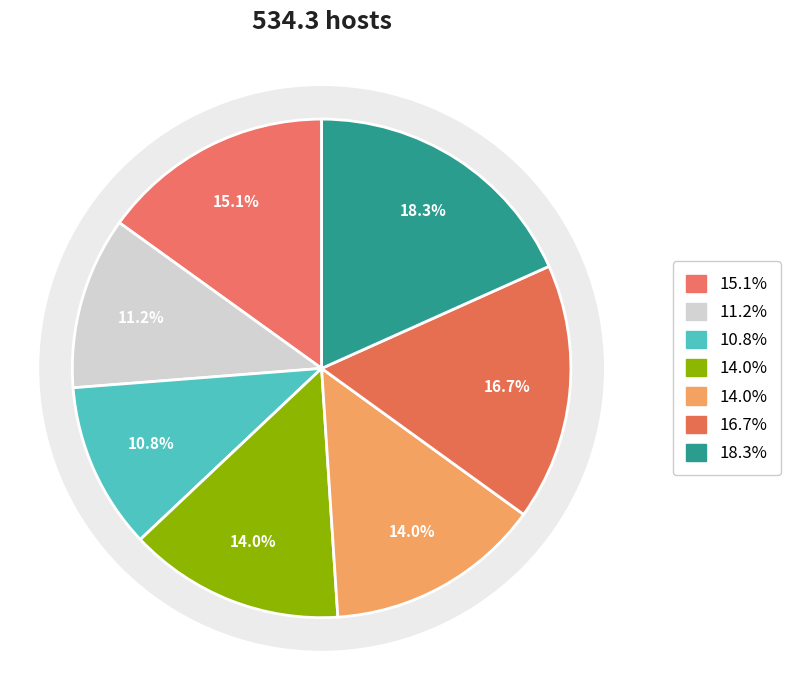

To the nearest percent, what is the average slice percentage?

14%